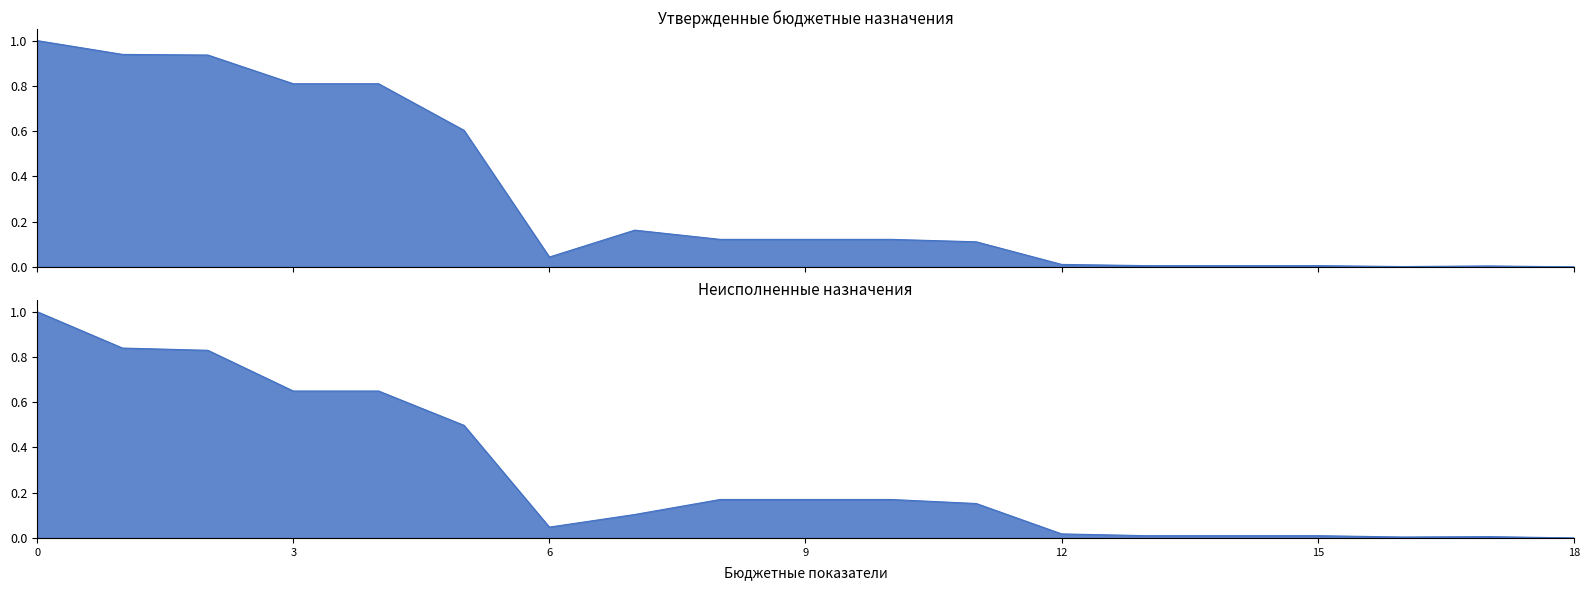

List the labels in order of Утвержденные бюджетные назначения value, smallest first.

Уплата иных платежей, Уплата налога на имущество, Уплата прочих налогов, Реализация направления расходов, Иные бюджетные ассигнования, Уплата налогов и сборов, Закупка энергетических ресурсов, Иные выплаты персоналу, Прочая закупка товаров и услуг, Расходы на обеспечение деятельности, Закупка товаров и услуг, Иные закупки товаров и услуг, Взносы по обязательному страхованию, Фонд оплаты труда, Расходы на выплаты по оплате труда, Расходы на выплаты персоналу, Обеспечение деятельности Администрации, Функционирование Правительства, ОБЩЕГОСУДАРСТВЕННЫЕ ВОПРОСЫ